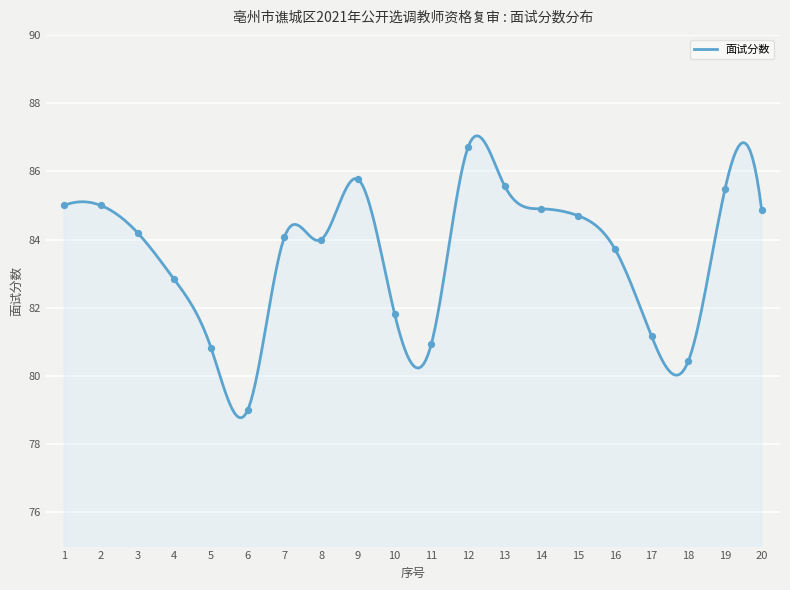

What is the change in value from 16 to 18?

-3.3